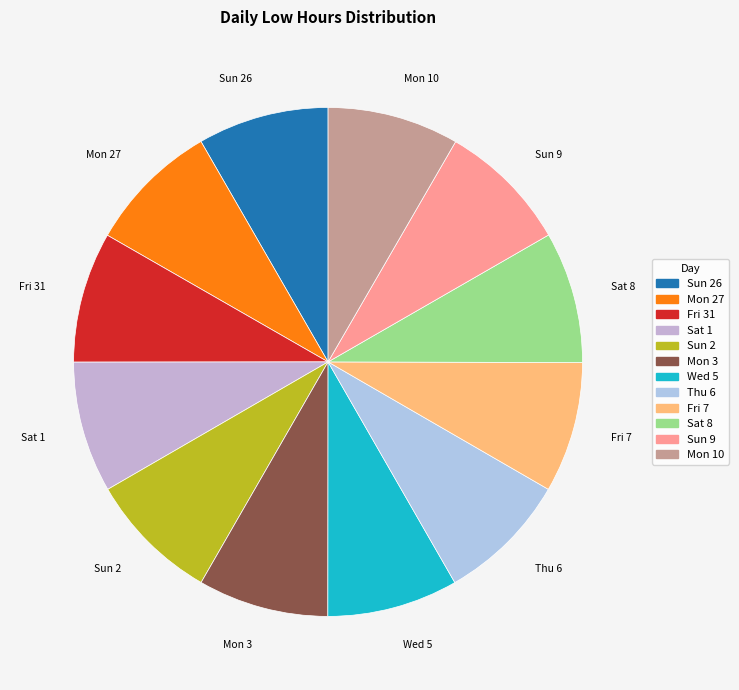

Count the number of slices in the pie.

12